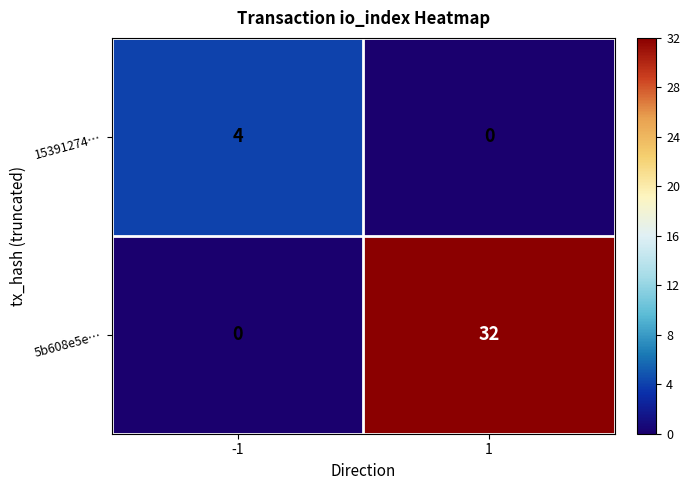

What is the maximum value for 15391274…?

4